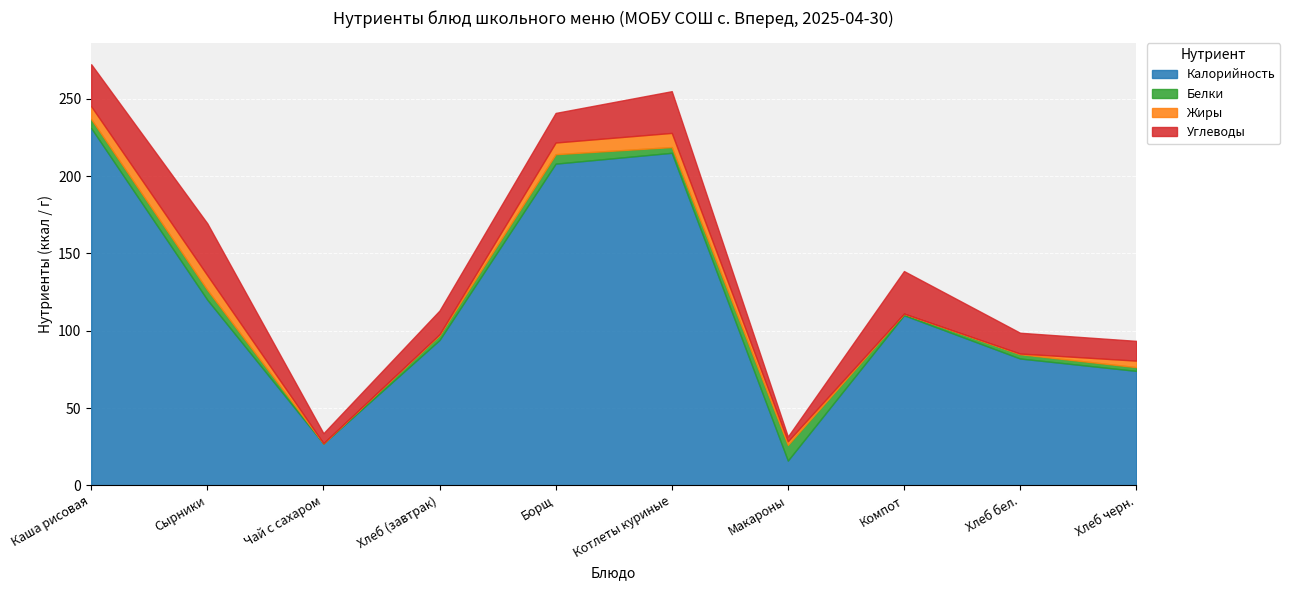

Which series has the widest spread of values?

Калорийность